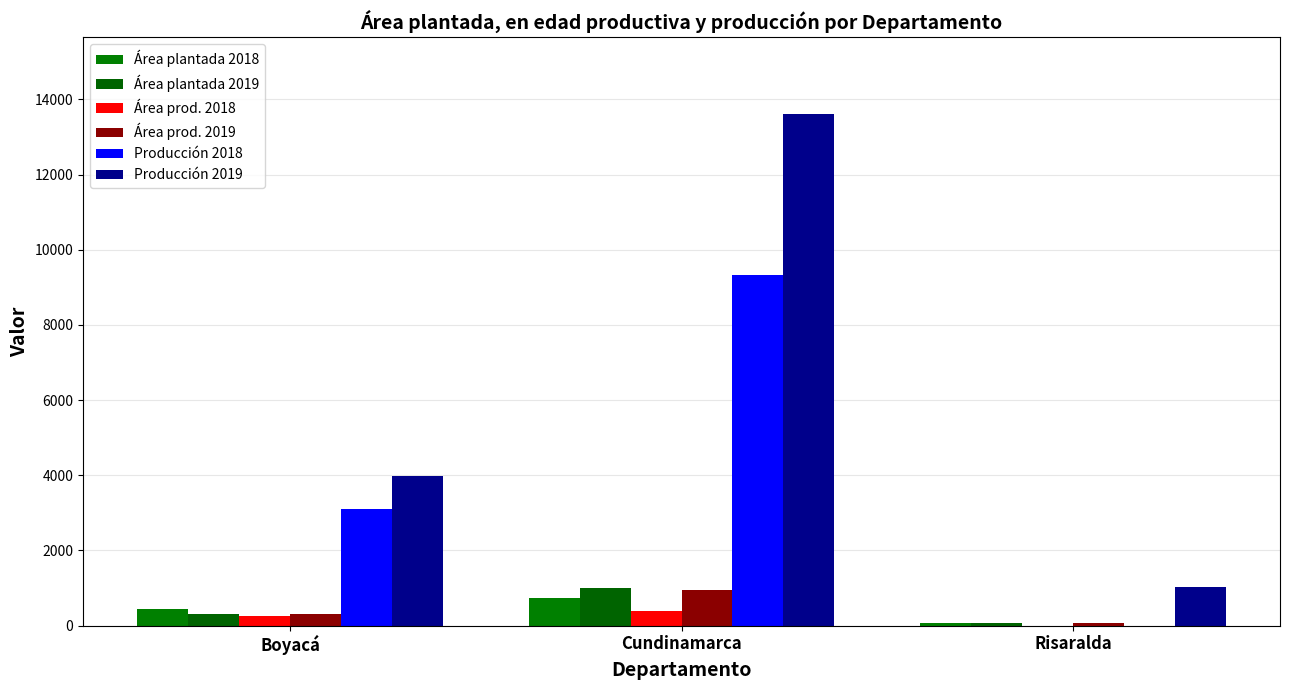

At how many categories does at least one series exceed 11393?

1